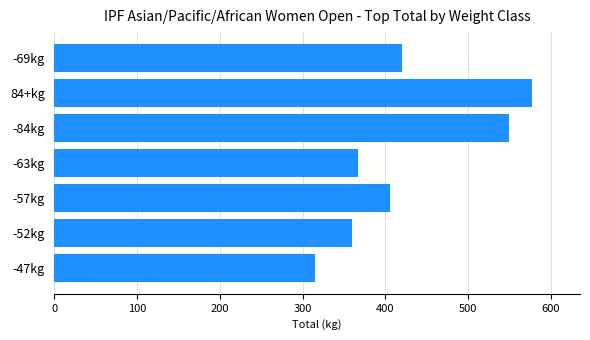

What is the sum of all values?

2995.0